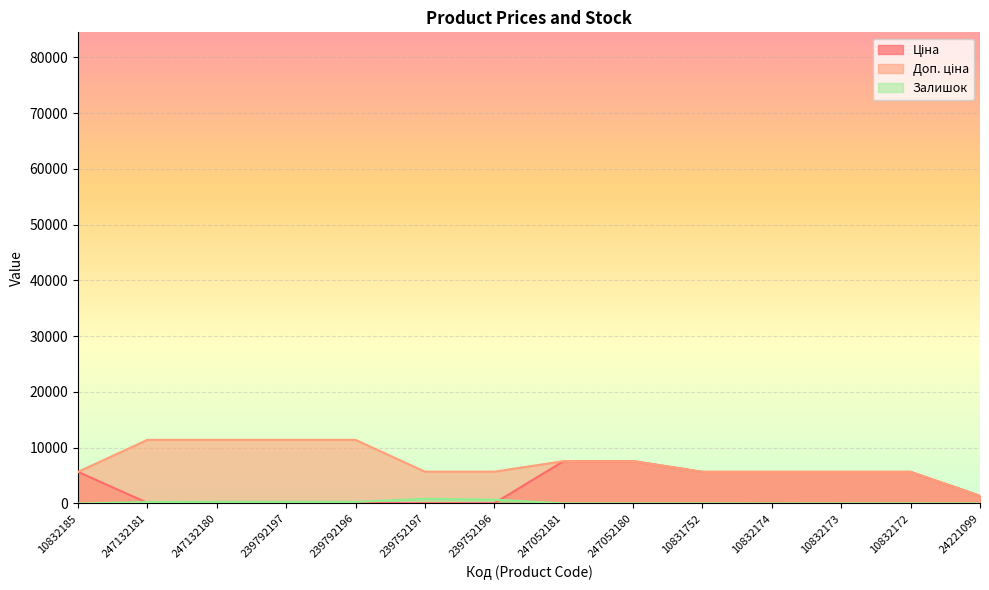

Which category has the highest value across all series?

247132181